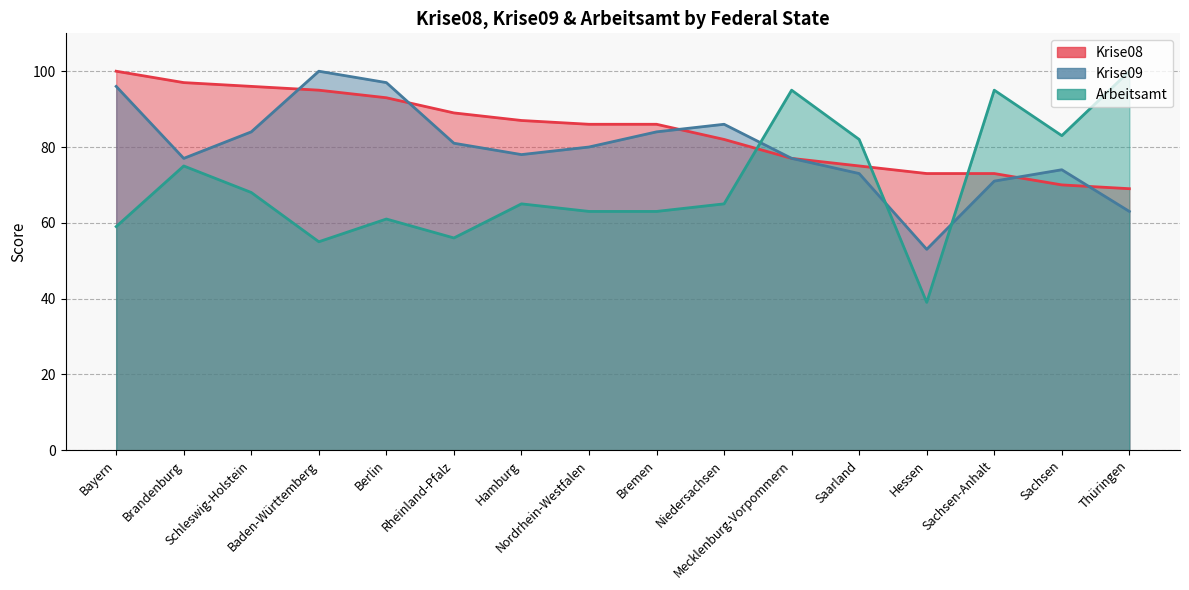

Is it true that Arbeitsamt equals 95 at Sachsen-Anhalt?

True